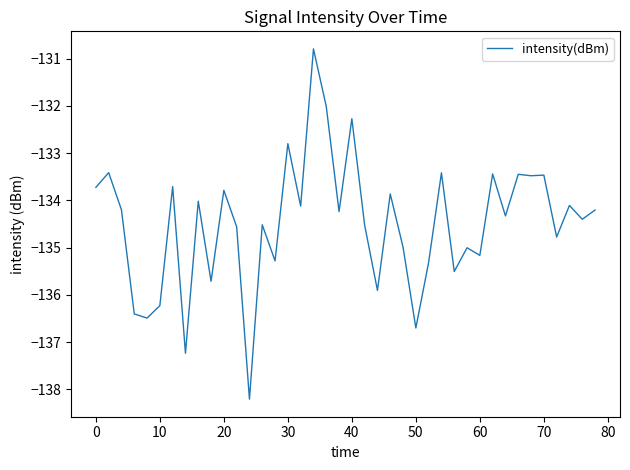

What is the minimum value shown in the chart?

-138.2